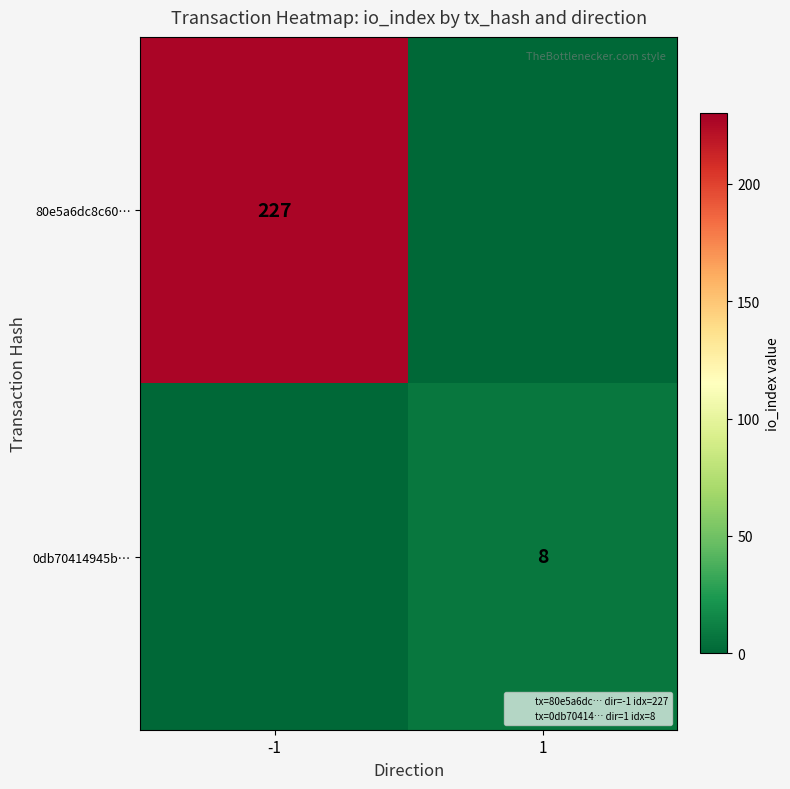

What is the maximum value shown in the chart?

227